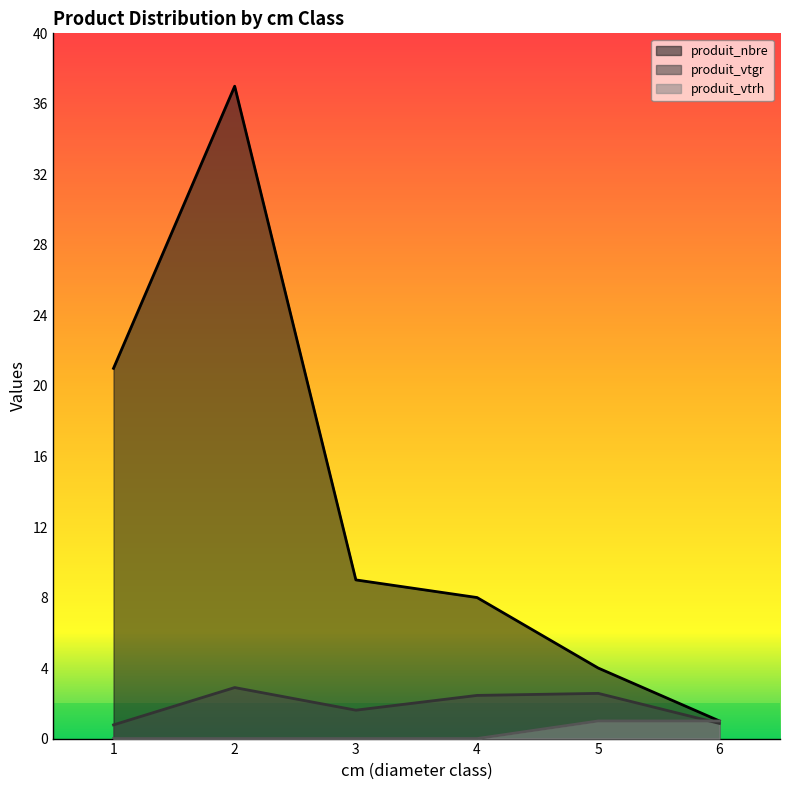

Is it true that produit_vtrh equals 0.0 at 1?

True